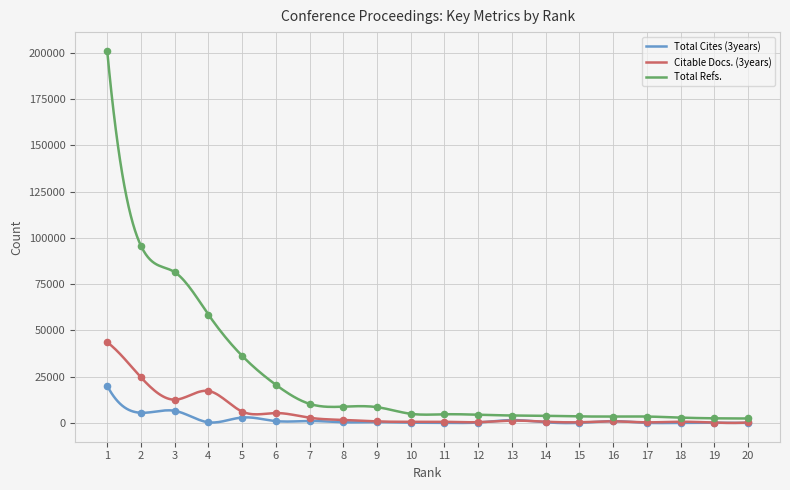

Is the value of Citable Docs. (3years) at 19 greater than the value of Total Cites (3years) at 14?

No